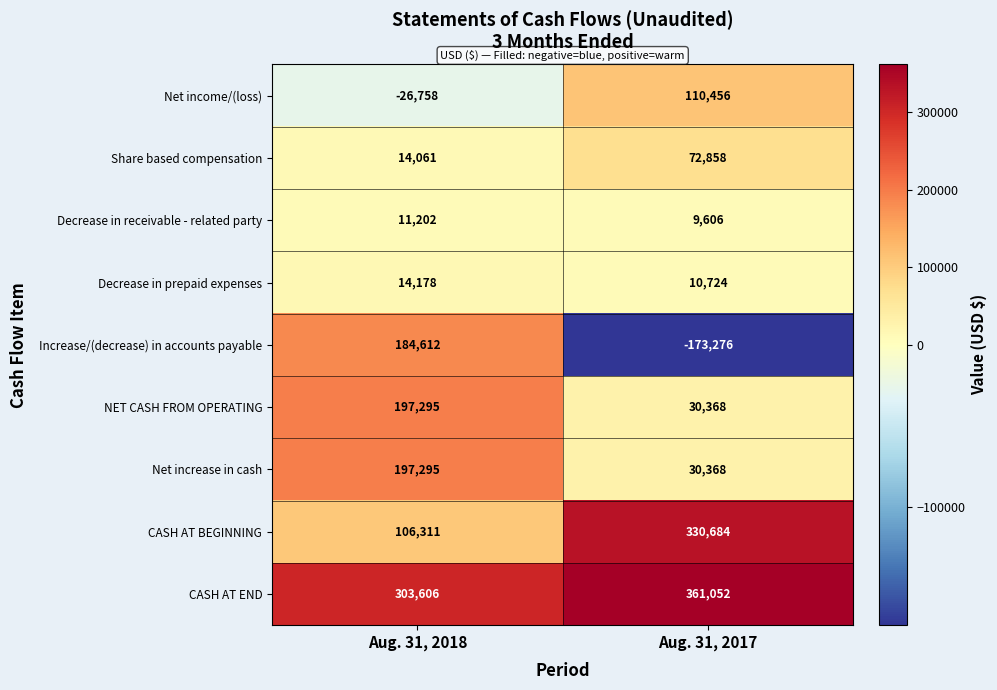

The Net increase in cash series shows 42320 at Aug. 31, 2017. True or false?

False